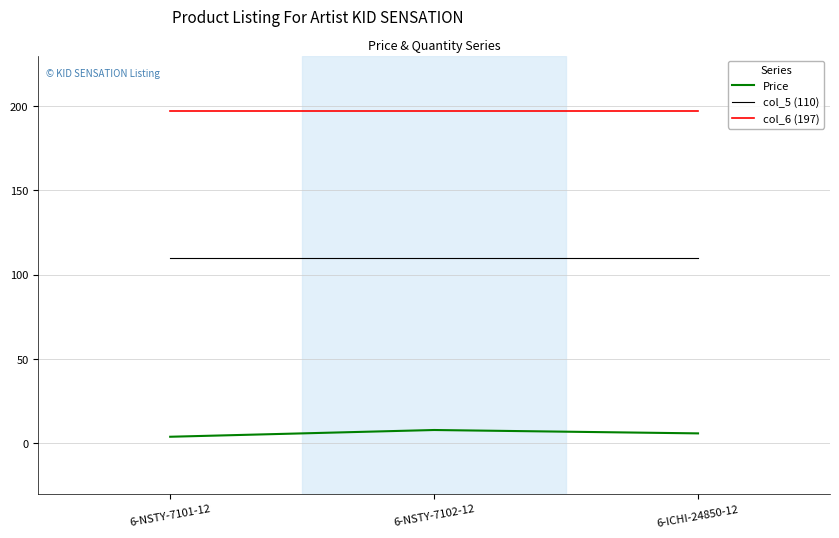

The value of col_6 (197) at 6-NSTY-7101-12 is 59.3. True or false?

False